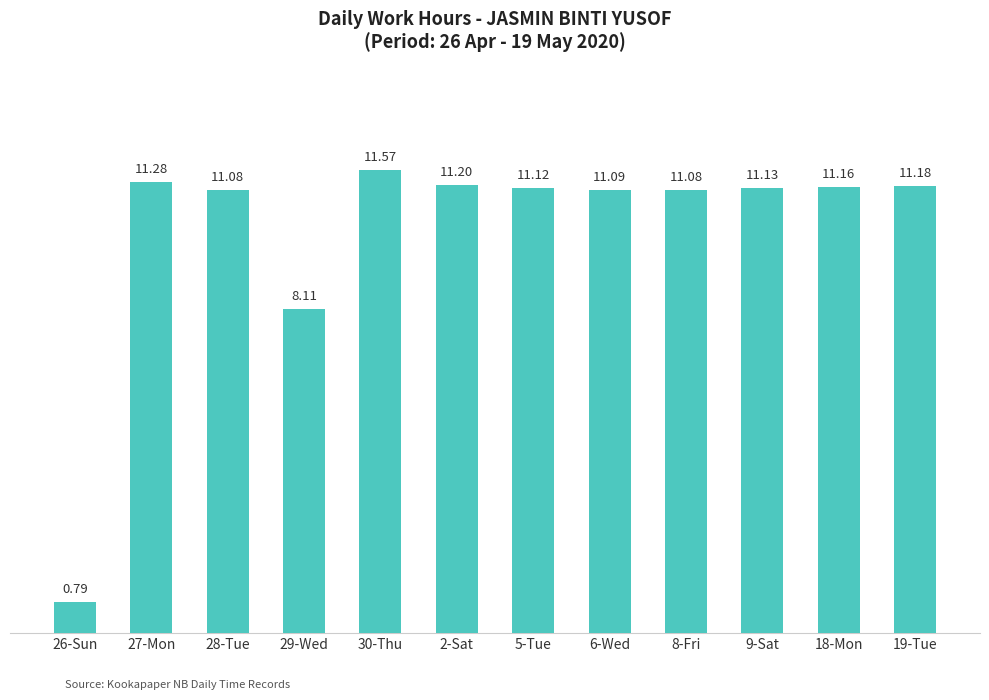

How many series are shown in this chart?

1